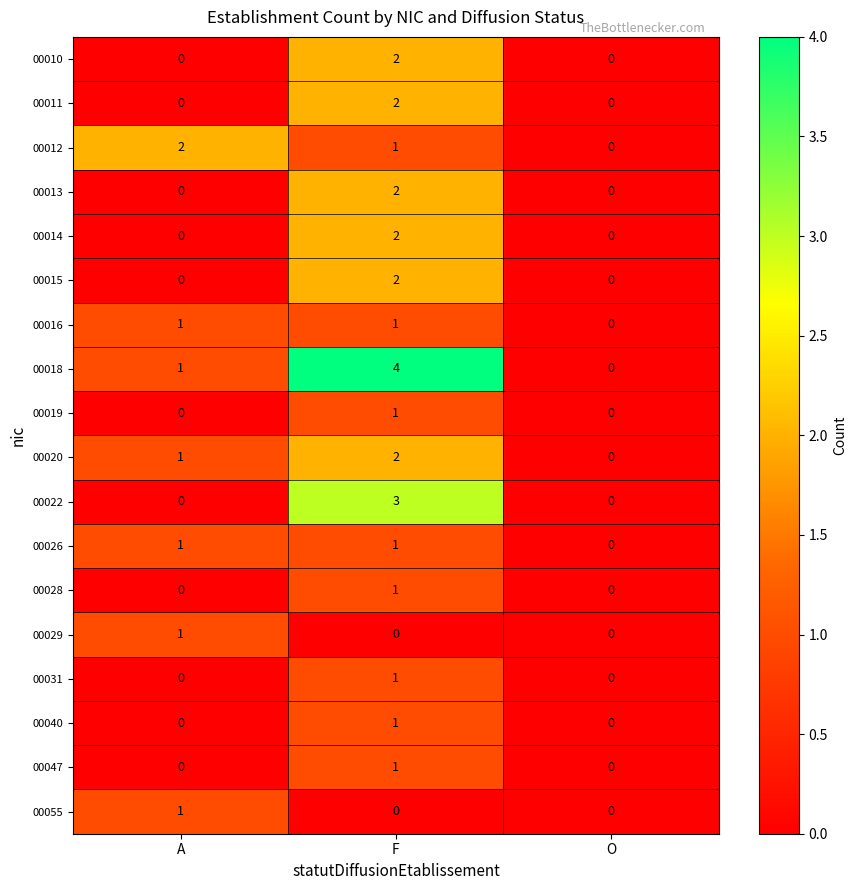

What is the highest value of the 00022 series?

3